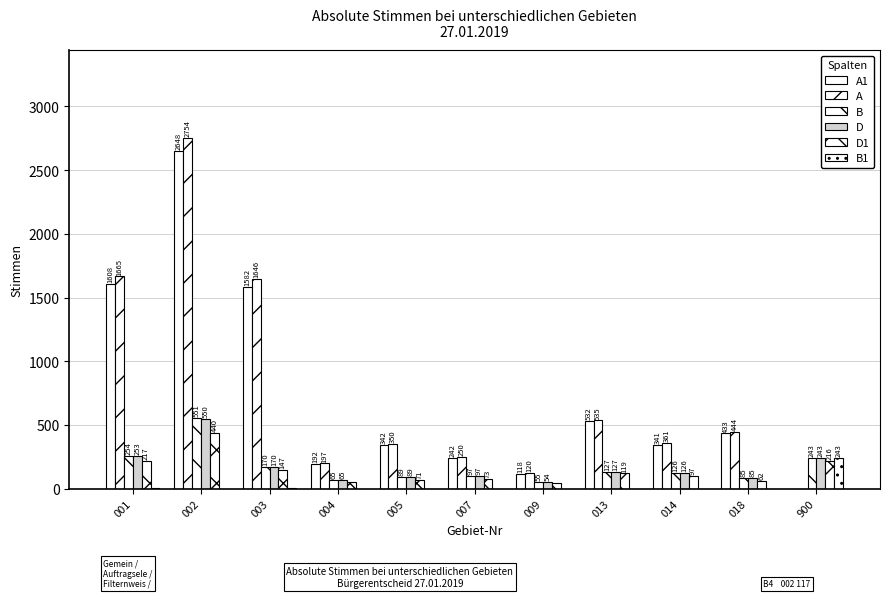

What is the value of the B bar at the 6th from the left?

97